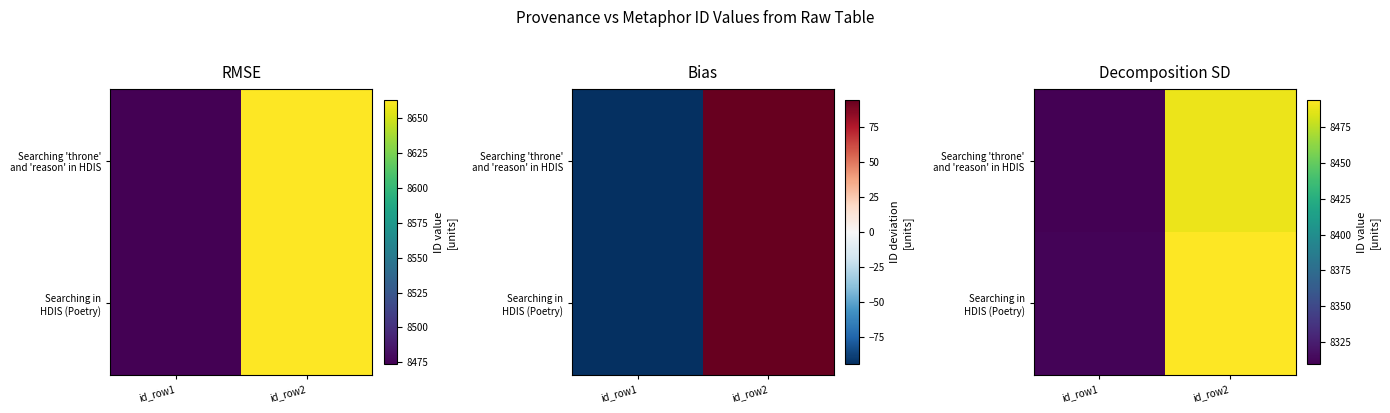

The Searching in HDIS (Poetry) series shows 8493.7 at id_row2. True or false?

True